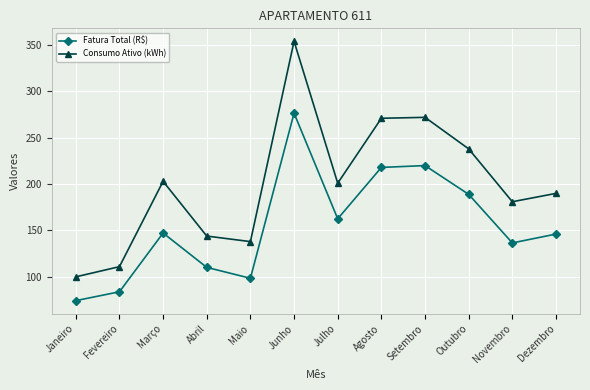

How many lines are shown in the chart?

2